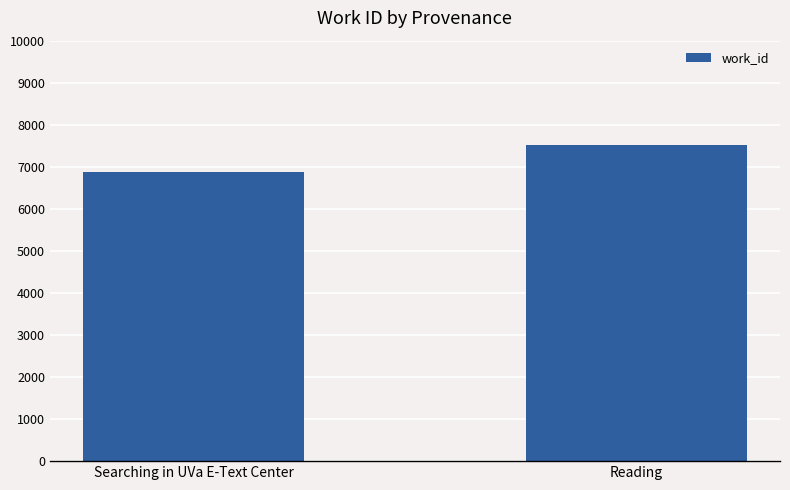

Count the values in the range 6869 to 7516.

2